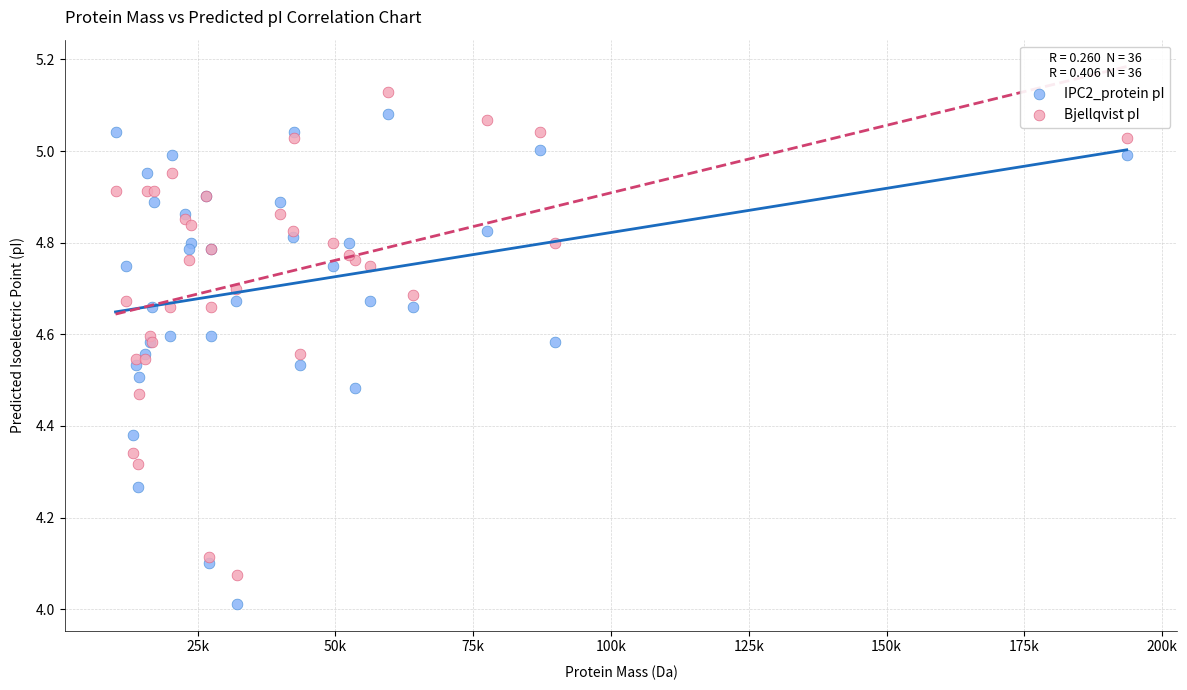

What are all the series names shown in the legend?

IPC2_protein pI, Bjellqvist pI